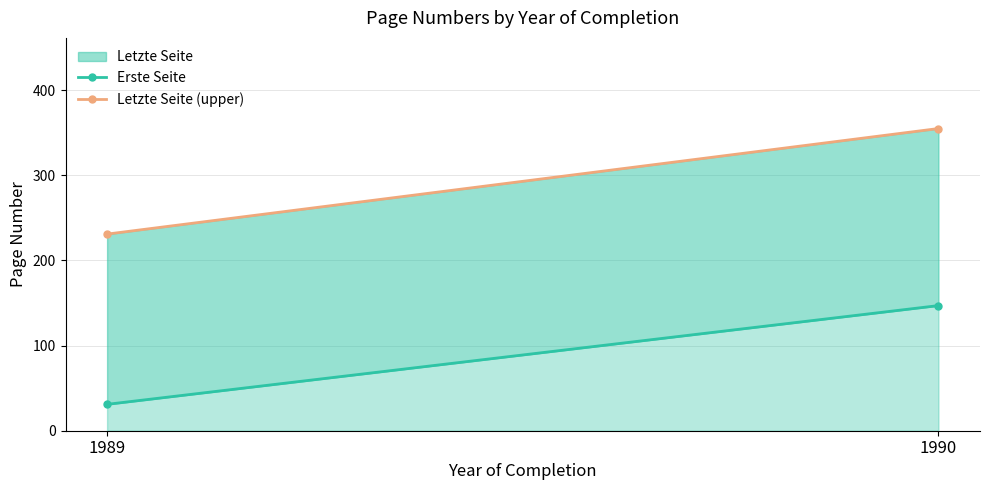

What is the total value across all series at 1989?

262